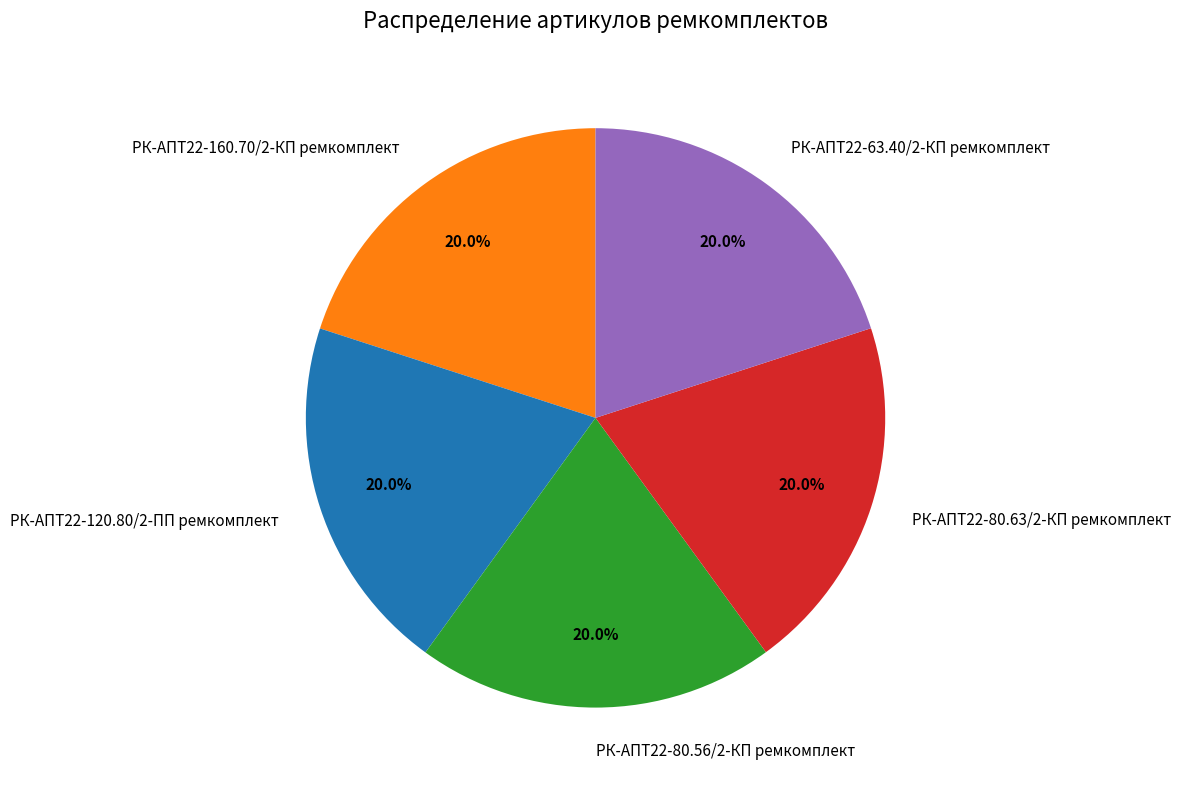

Is it true that РК-АПТ22-80.63/2-КП ремкомплект is 32% of the pie?

False